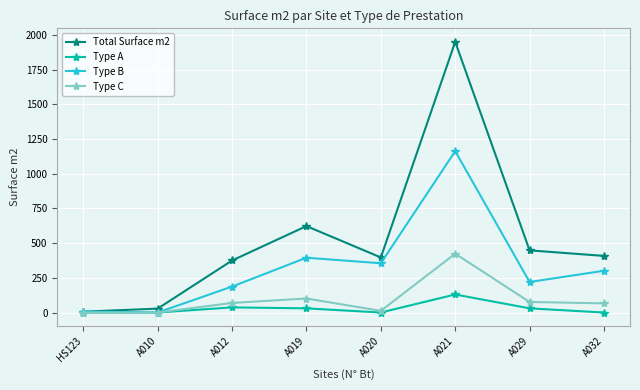

The value of Total Surface m2 at A021 is 1951. True or false?

True